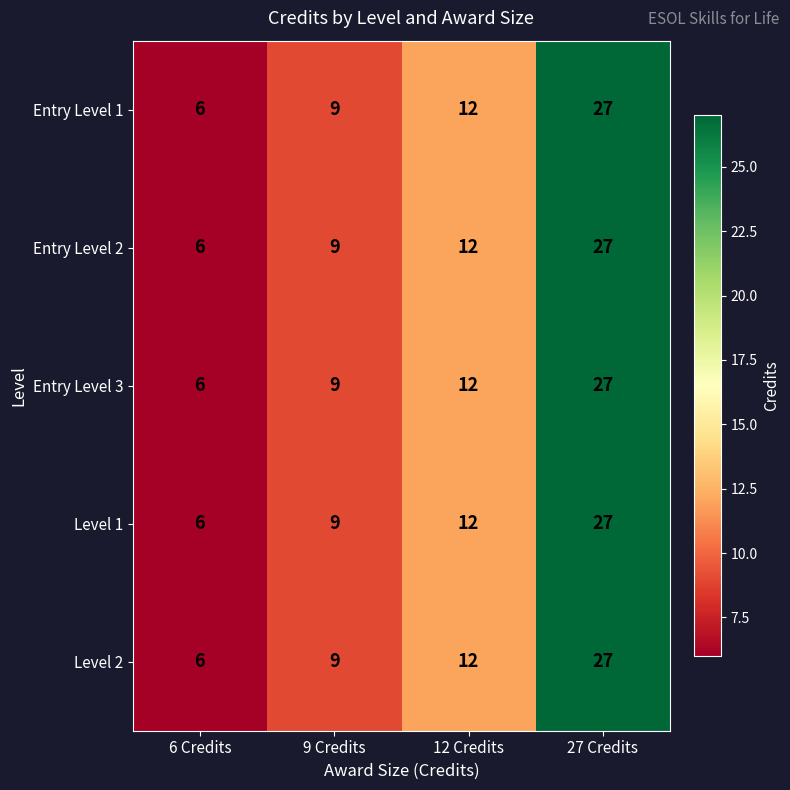

What is the total value across all series at 12 Credits?

60